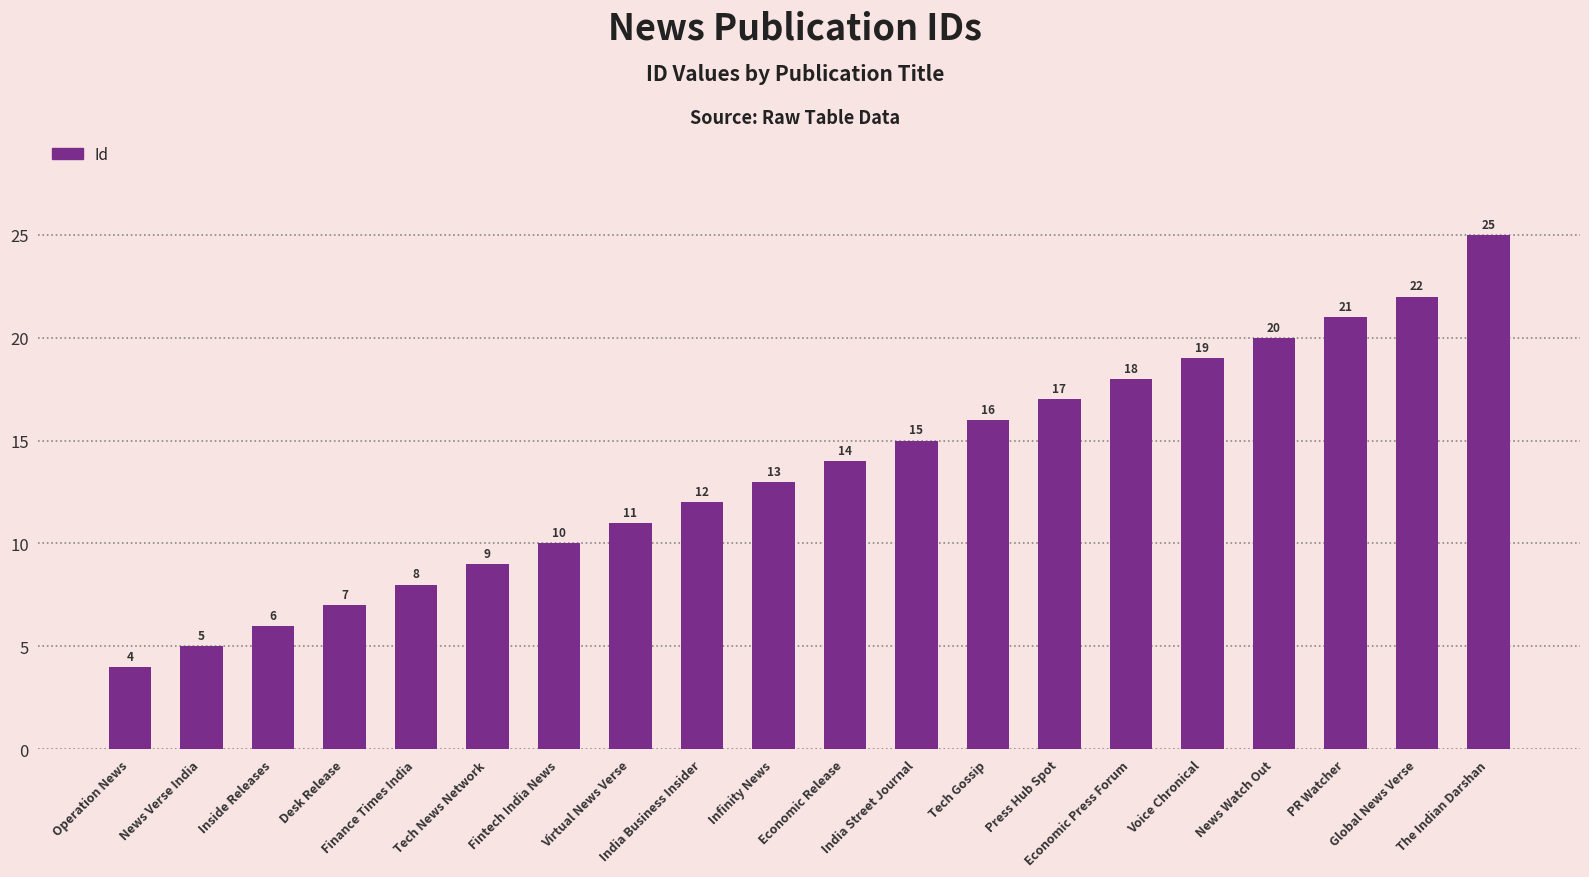

What is the difference between the values at Fintech India News and Tech Gossip?

6